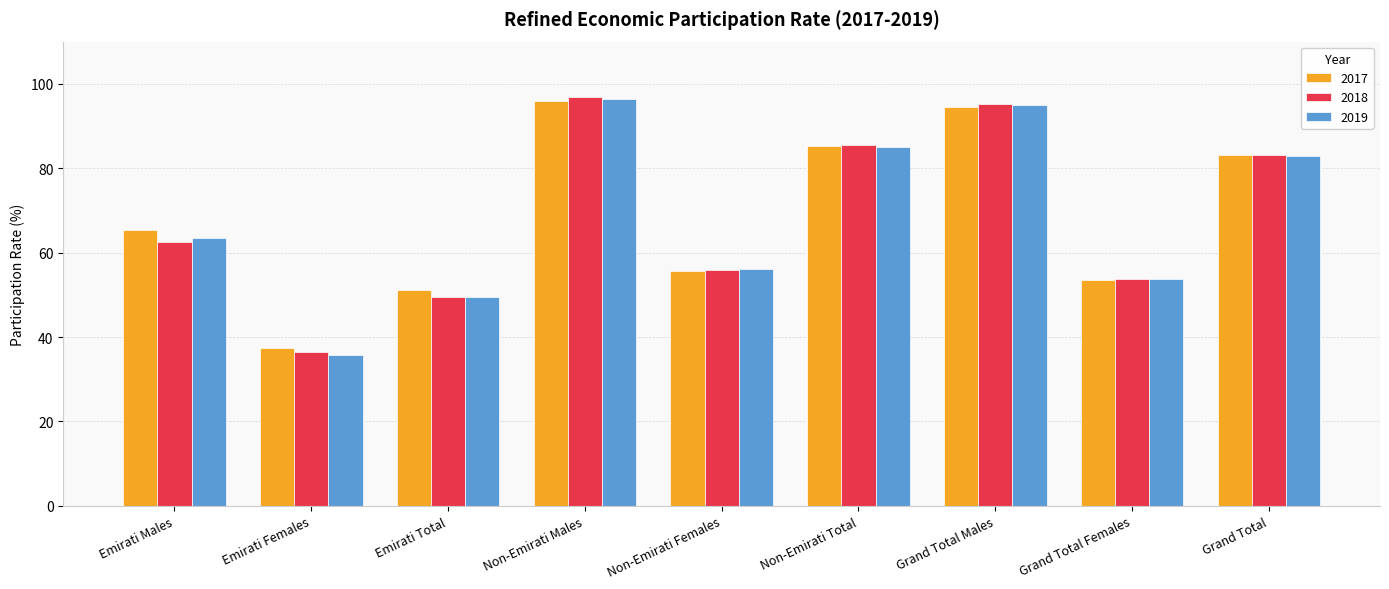

At which category is the sum across all series the highest?

Non-Emirati Males